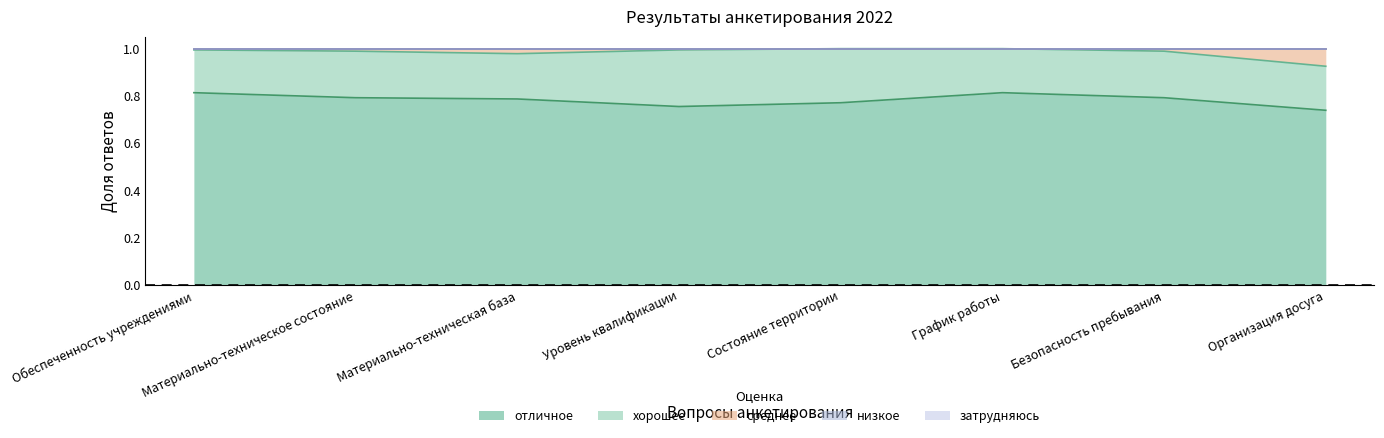

At Материально-техническое состояние, list the series in order from largest to smallest.

отличное, хорошее, среднее, низкое, затрудняюсь